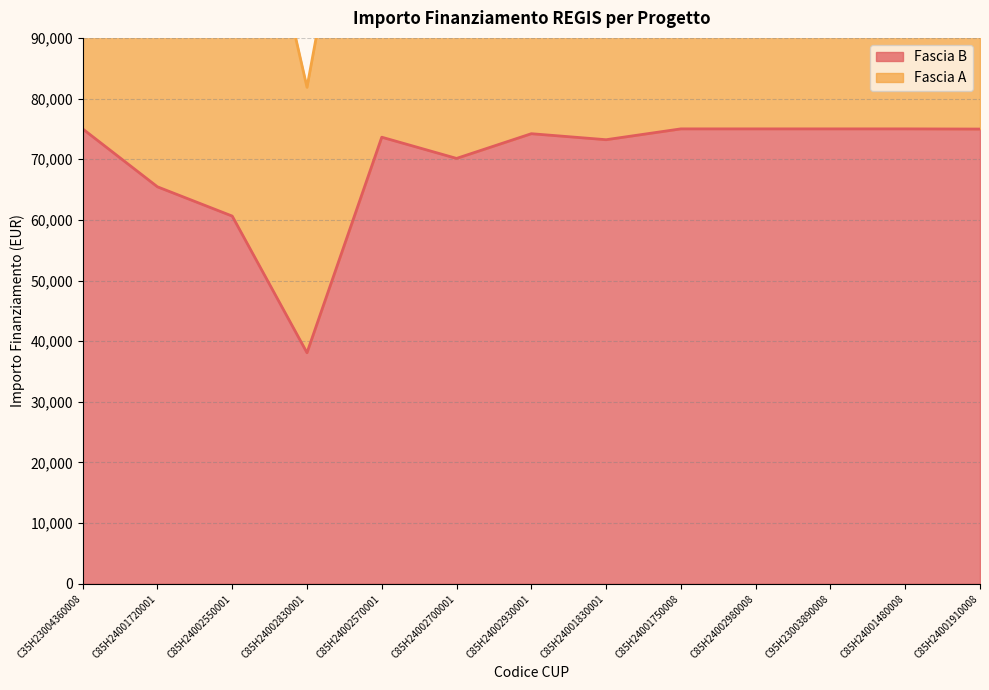

List the labels in order of value, smallest first.

C85H24002830001, C85H24002550001, C85H24001720001, C85H24002700001, C85H24001830001, C85H24002570001, C85H24002930001, C85H24001910008, C35H23004360008, C85H24001750008, C85H24002980008, C95H23003890008, C85H24001480008